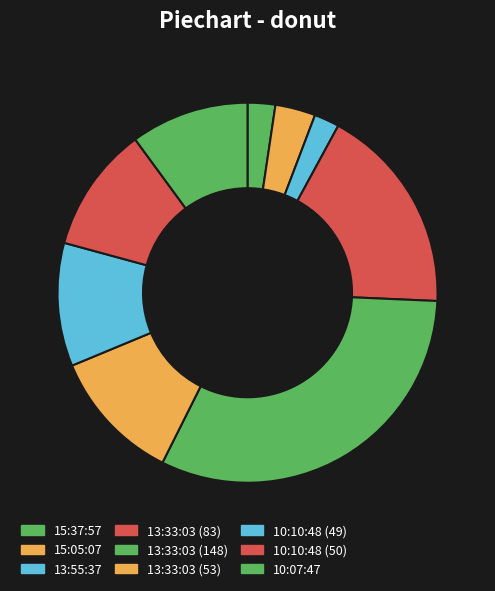

Between 13:33:03 (148) and 10:10:48 (50), which is larger?

13:33:03 (148)